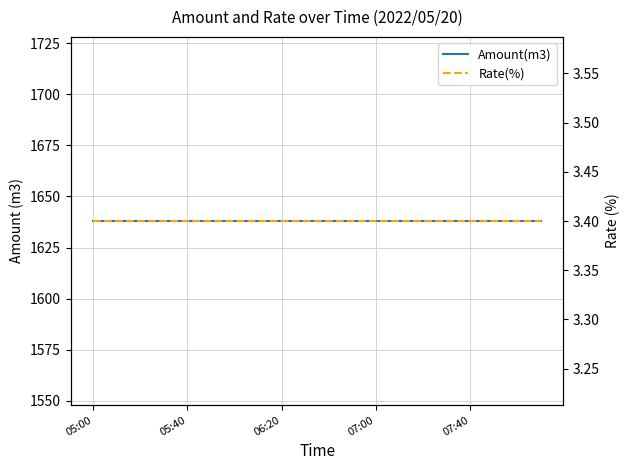

Is it true that Amount(m3) equals 810.3 at 19?

False